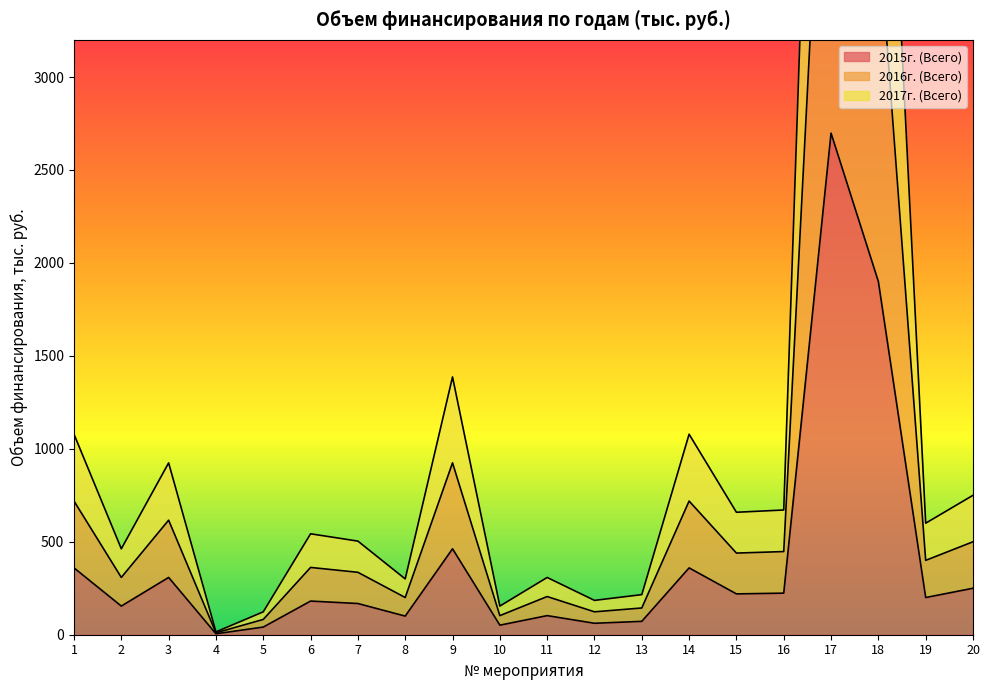

What are all the series names shown in the legend?

2015г. (Всего), 2016г. (Всего), 2017г. (Всего)